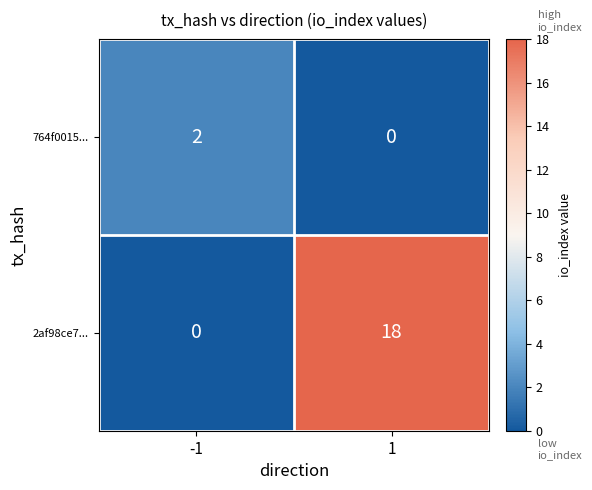

Which series has the largest total across all categories?

2af98ce7...